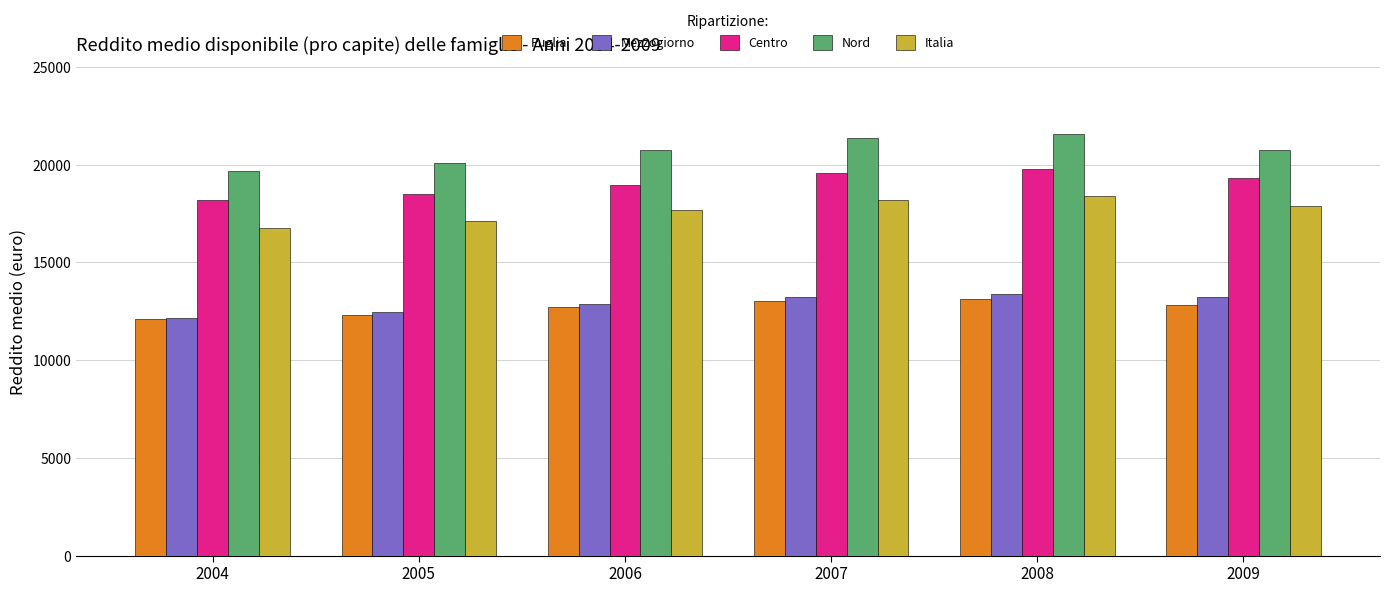

What is the greatest value displayed?

21561.7